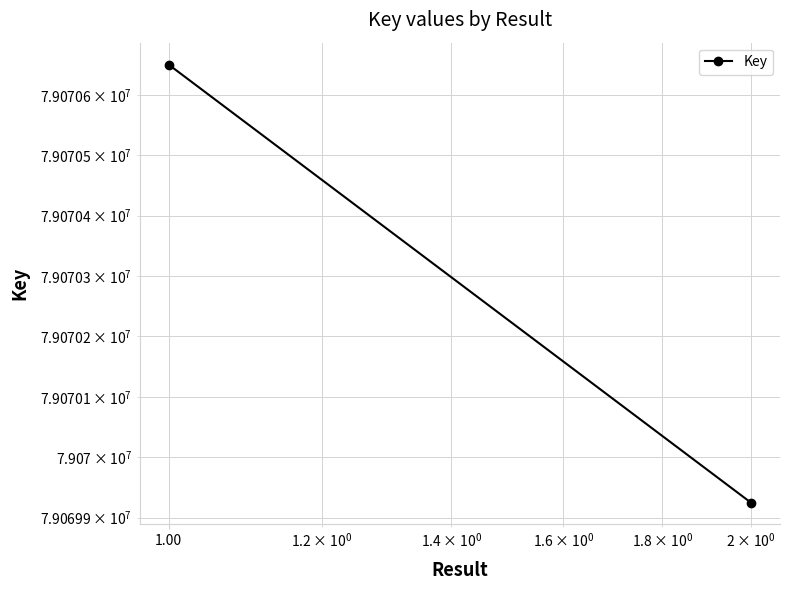

How many values are between 79069925 and 79070650?

2